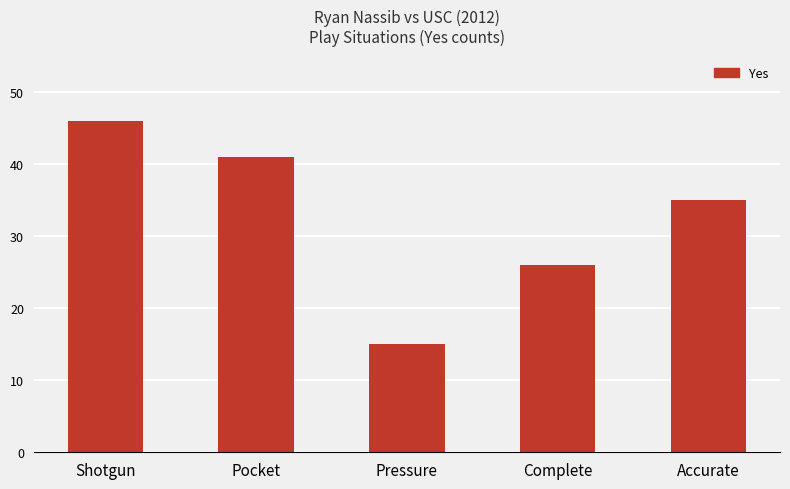

True or false: the data shows 17 at Accurate.

False